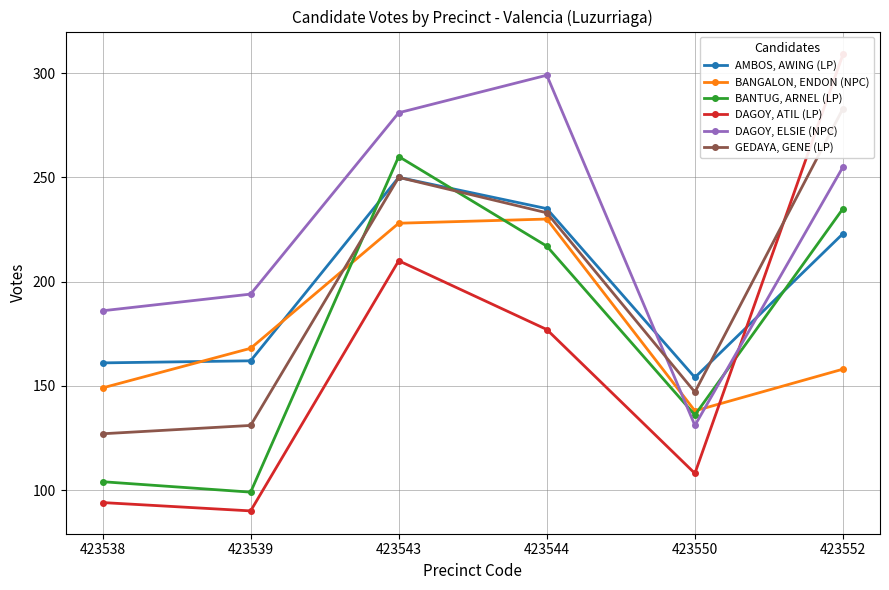

Does the chart have visible grid lines?

Yes